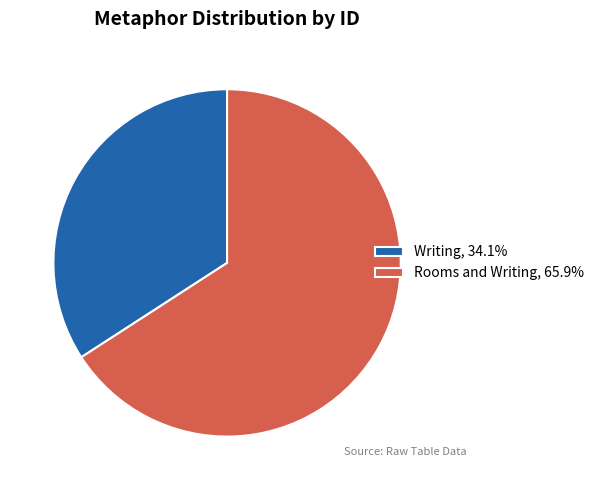

Combined, do Rooms and Writing, 65.9% and Writing, 34.1% account for over 50%?

Yes